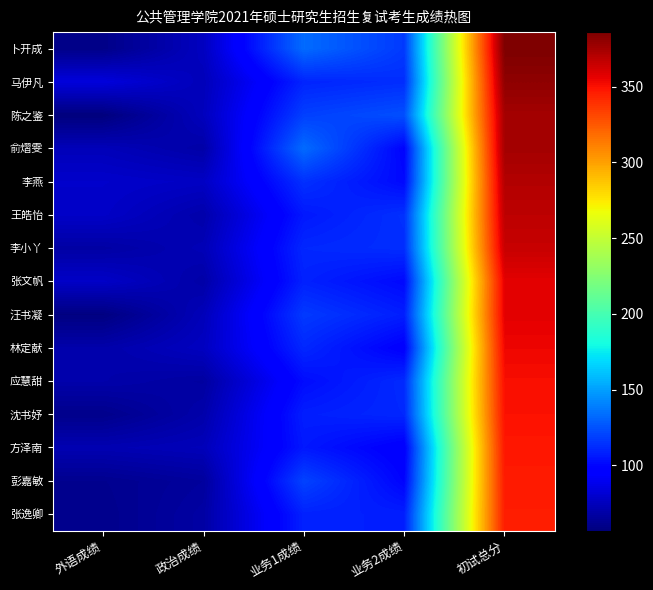

List the series in order of their peak value, lowest first.

张逸卿, 彭嘉敏, 方泽南, 沈书妤, 应慧甜, 林定献, 张文帆, 汪书凝, 李小丫, 王皓怡, 李燕, 陈之鉴, 俞熠雯, 马伊凡, 卜开成